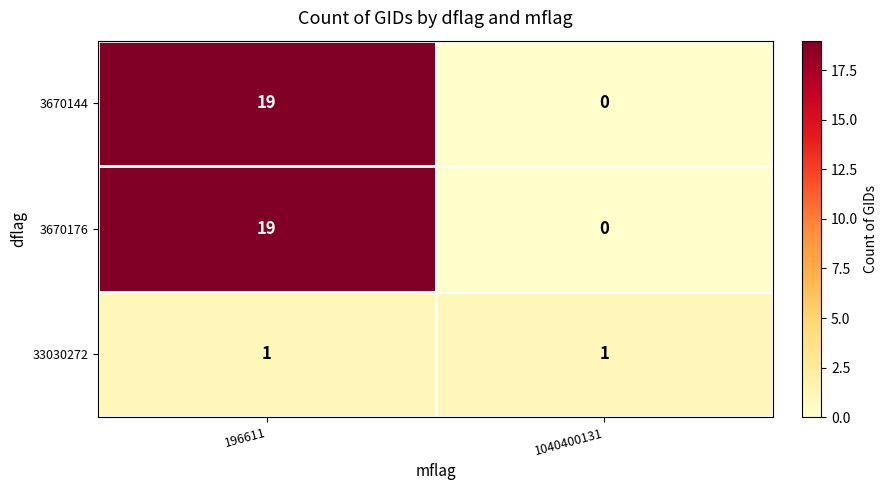

The value of 33030272 at 1040400131 is 1. True or false?

True